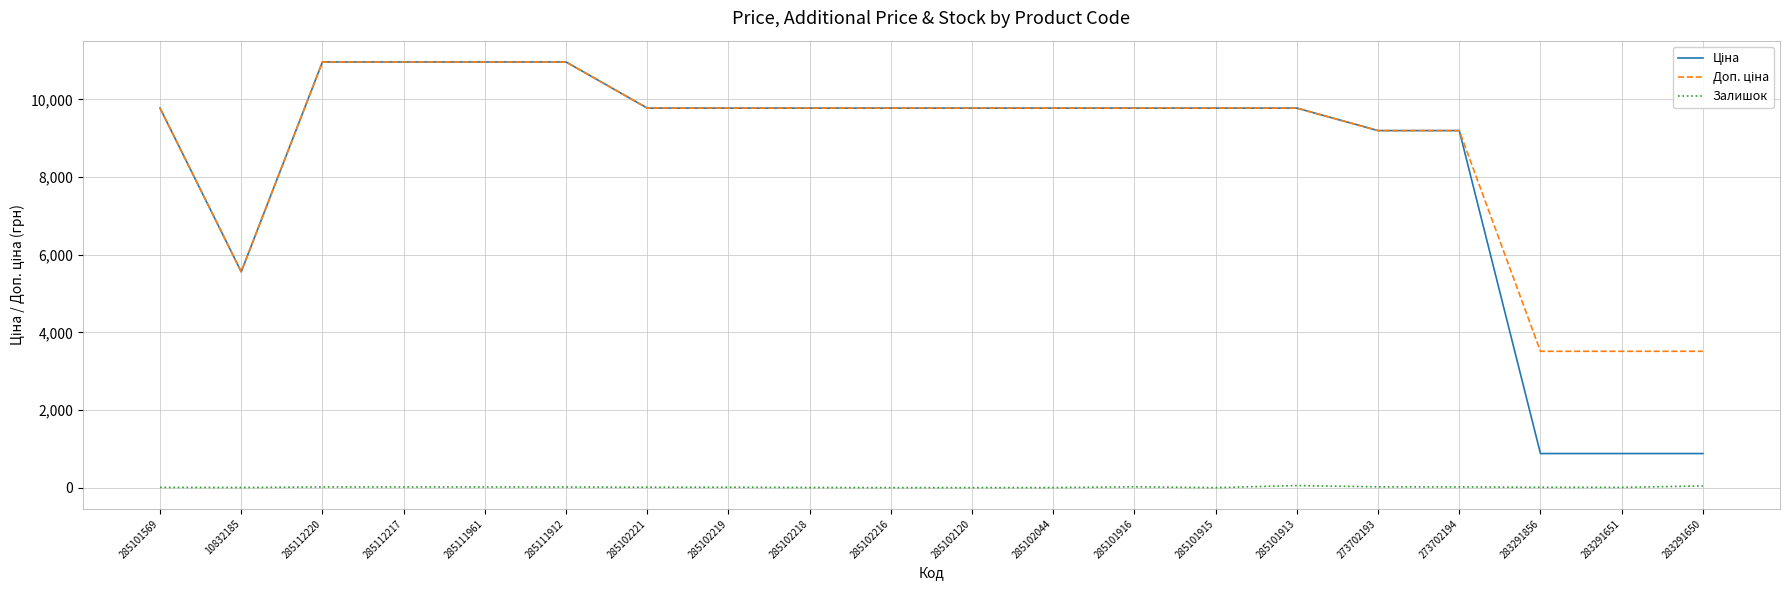

The Залишок series shows 11.0 at 285102219. True or false?

True